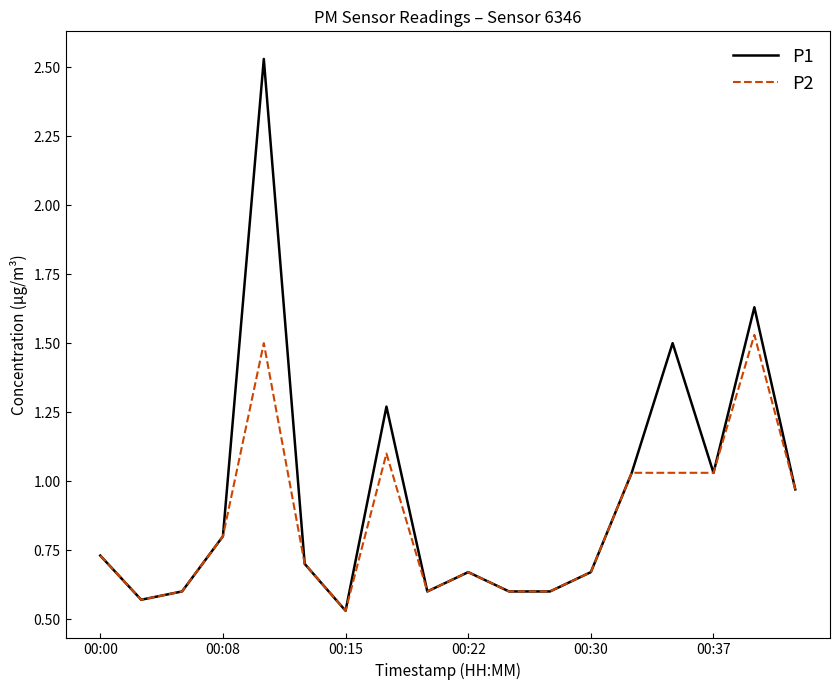

Which series has the widest spread of values?

P1